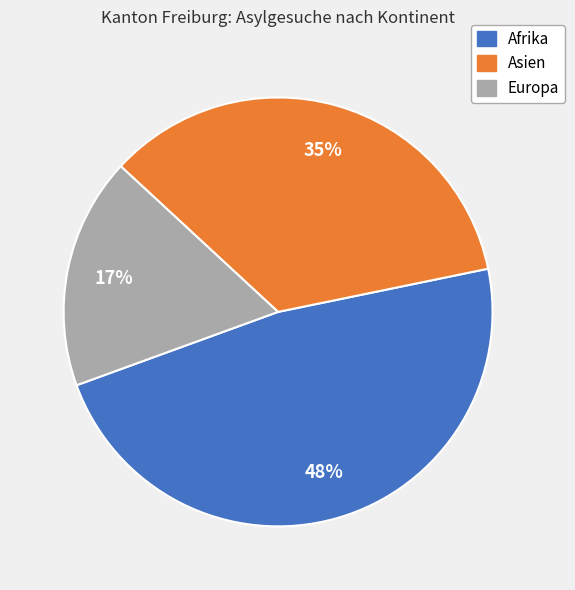

Is the sum of Afrika and Asien greater than half?

Yes